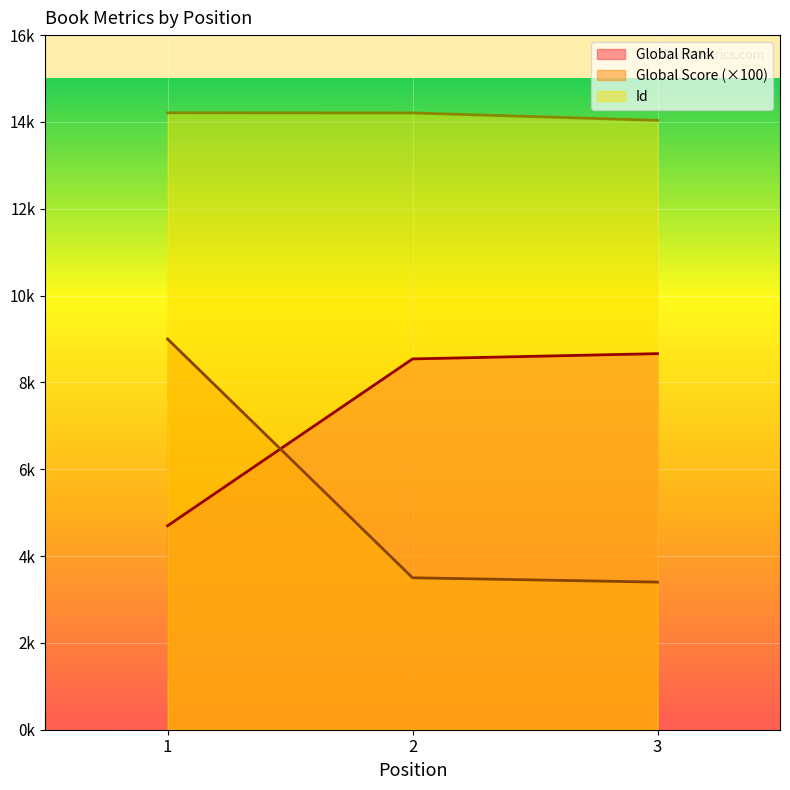

Reading left to right, extract all data points from this chart.

Global Rank: 4698	8541	8663
Global Score: 9000	3500	3400
Id: 14211	14207	14037